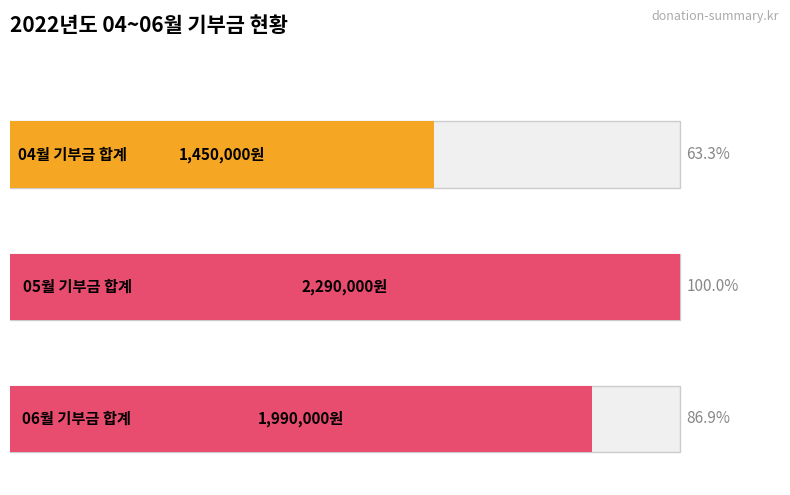

The 05월 기부금액 series shows 17492 at 백*애. True or false?

False